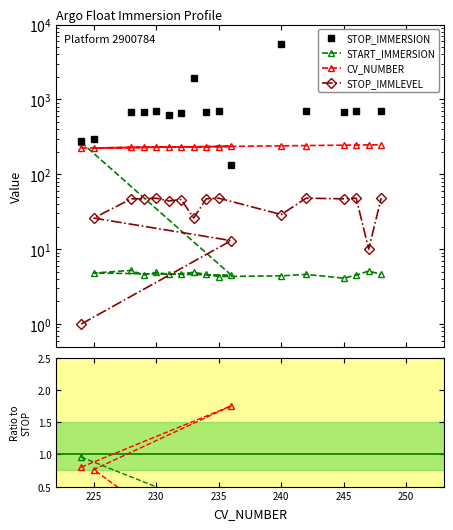

How many series are shown in this chart?

4